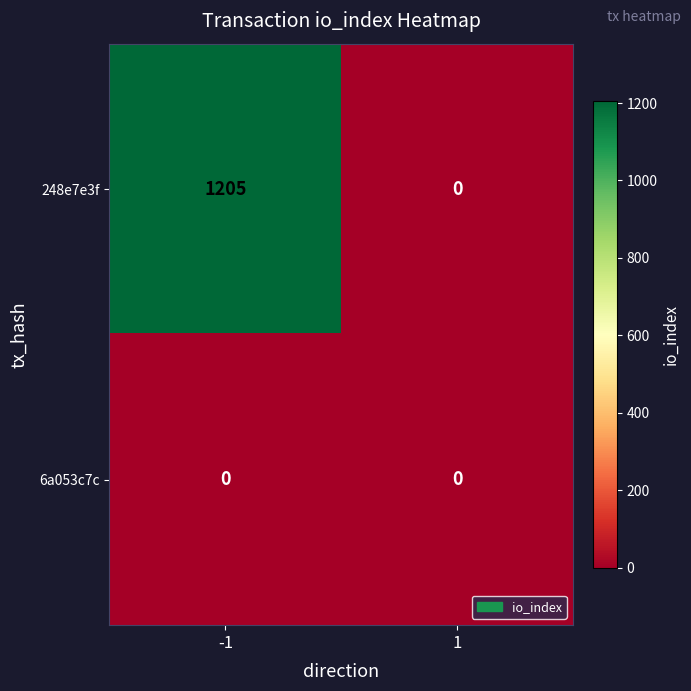

At which category does the chart reach its peak across all series?

-1